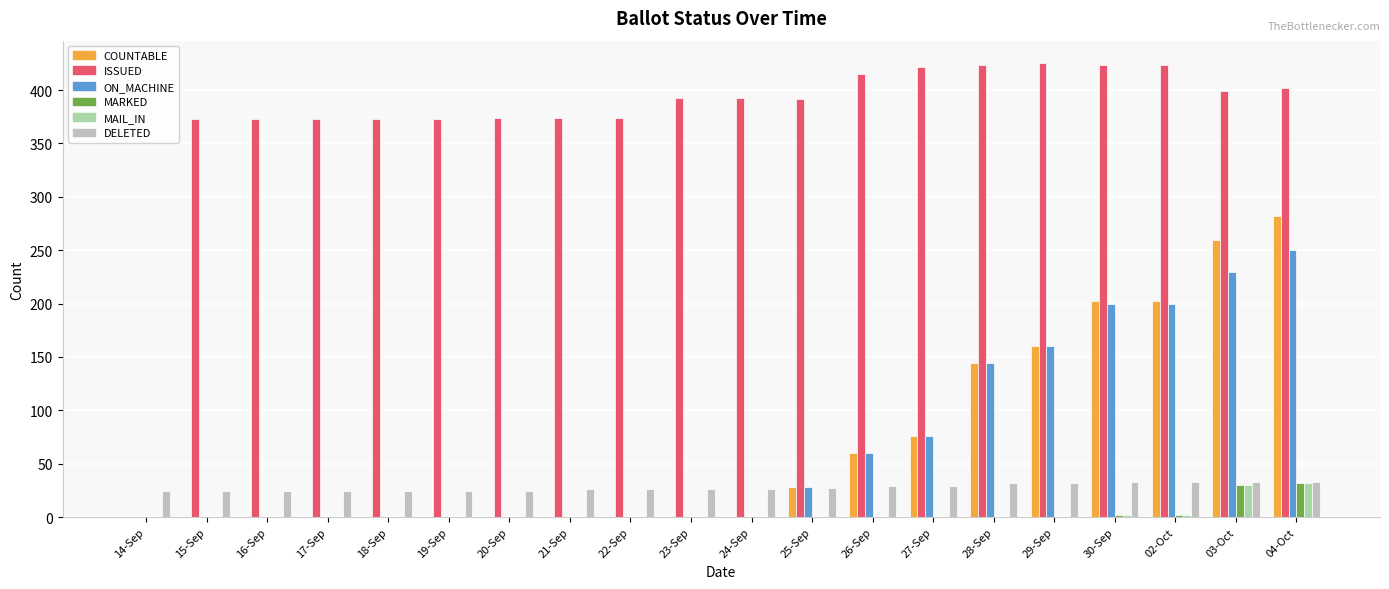

Is it true that MAIL_IN equals 0 at 16-Sep?

True